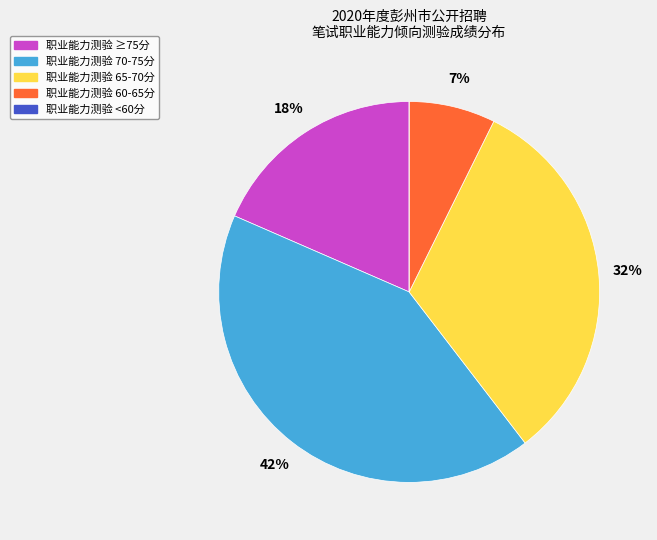

Is there a majority slice in this chart?

No